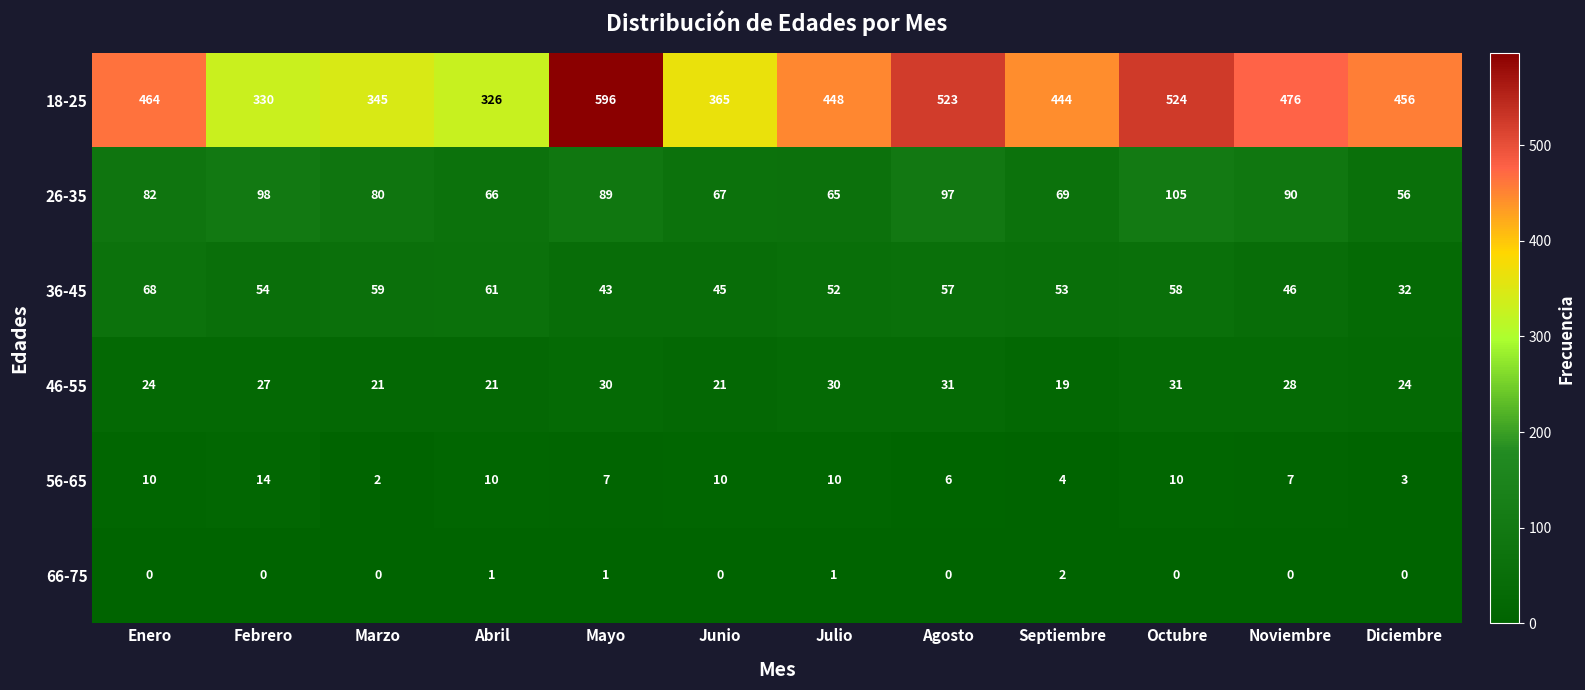

Is it true that 56-65 equals 10 at Junio?

True